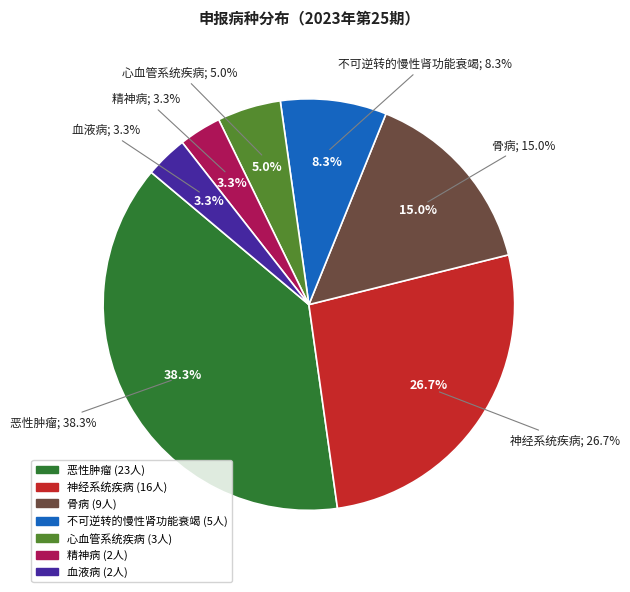

Combined, do 精神病 and 神经系统疾病 account for over 50%?

No